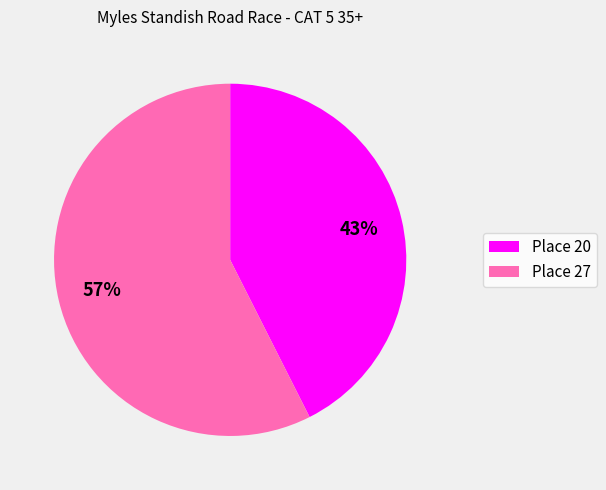

Which has a higher value, Place 27 or Place 20?

Place 27